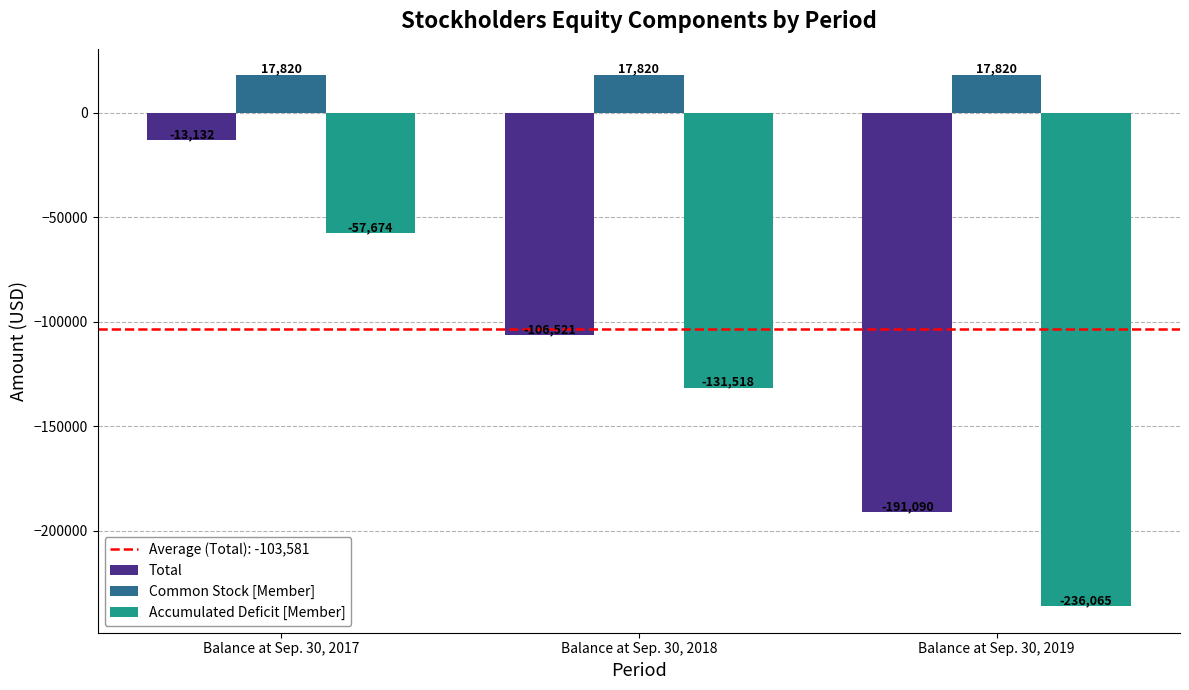

Which category has the lowest value in the Total series?

Balance at Sep. 30, 2019